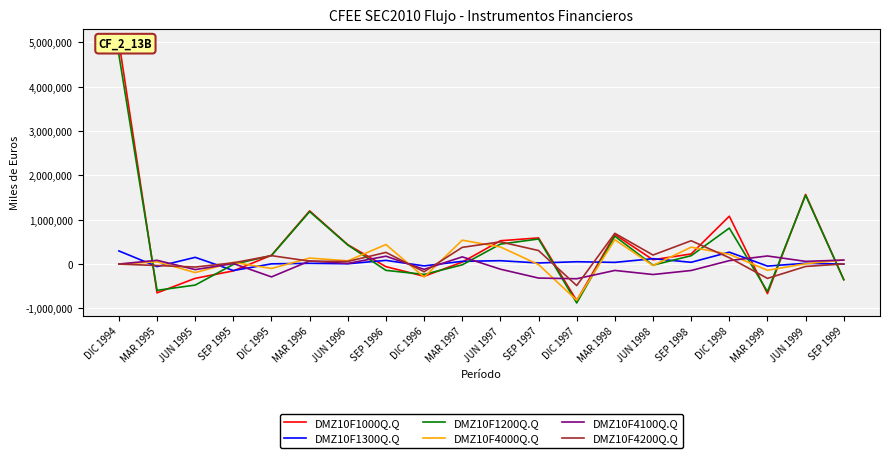

Which label corresponds to the largest value in the chart?

DIC 1994